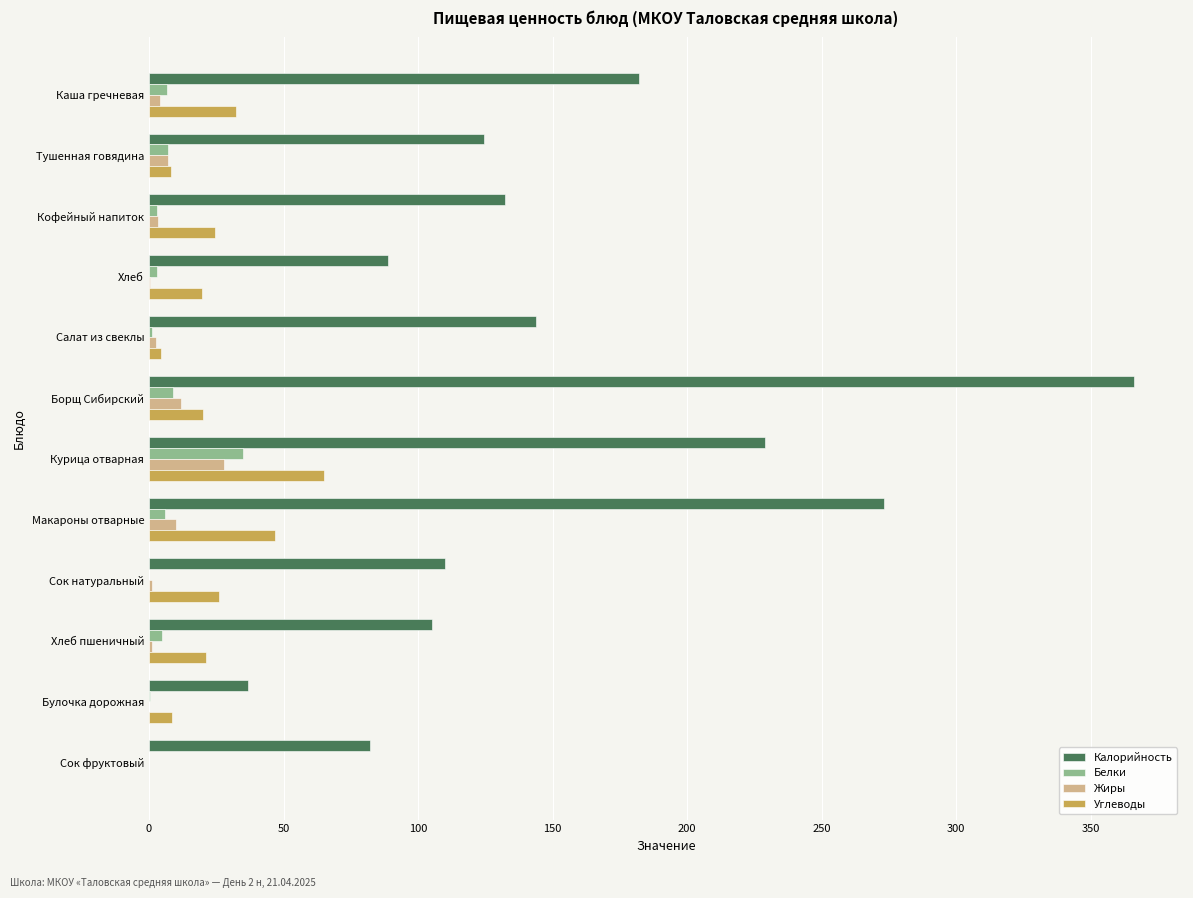

What is the sum of all Белки values?

75.7